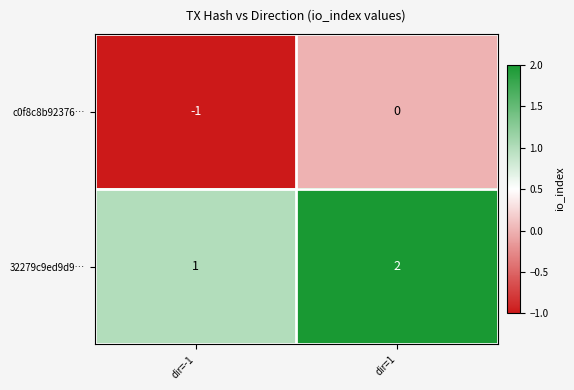

Is it true that 32279c9ed9d9… equals 2 at dir=1?

True